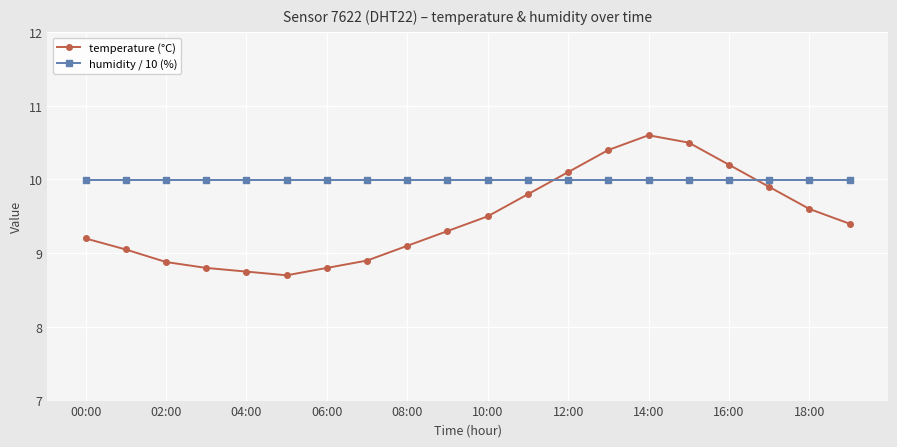

What is the average value of the humidity / 10 (%) series?

10.0